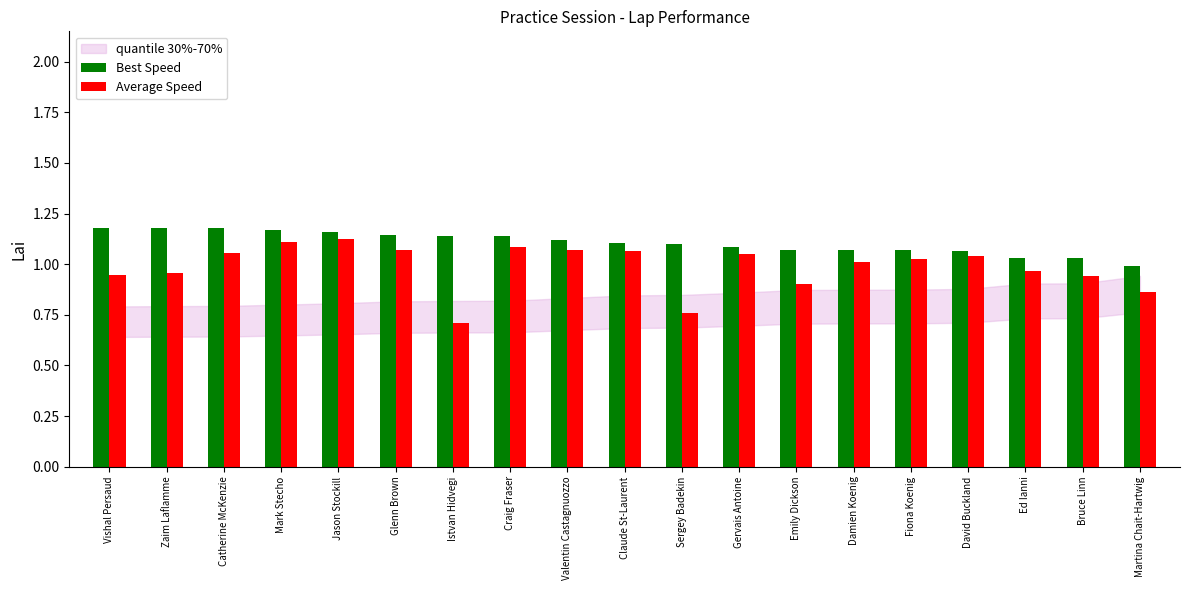

Which series has the largest range (max minus min)?

Average Speed